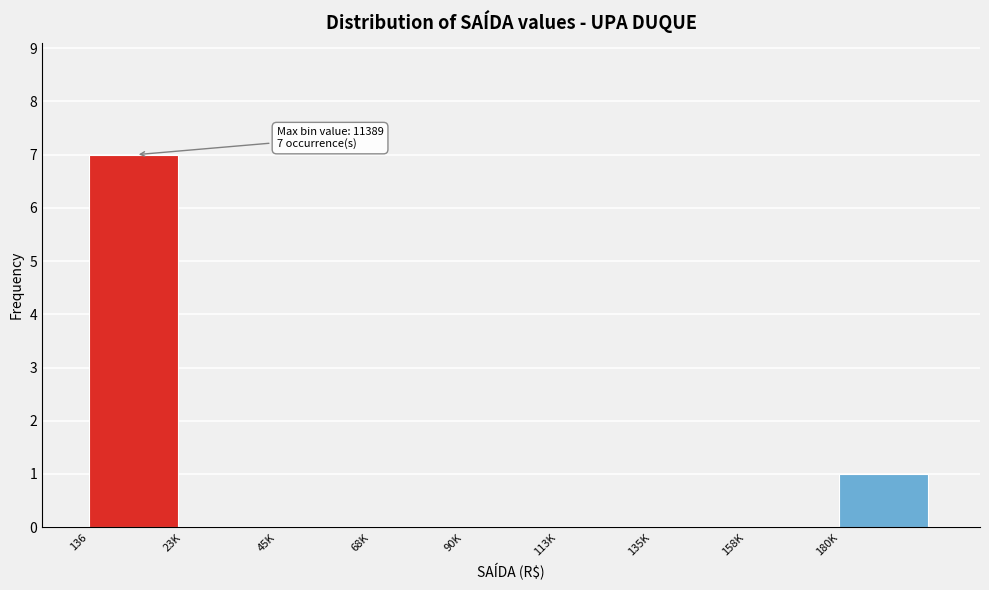

Reading left to right, transcribe all the data shown in this chart.

136=7	23K=0	45K=0	68K=0	90K=0	113K=0	135K=0	158K=0	180K=1